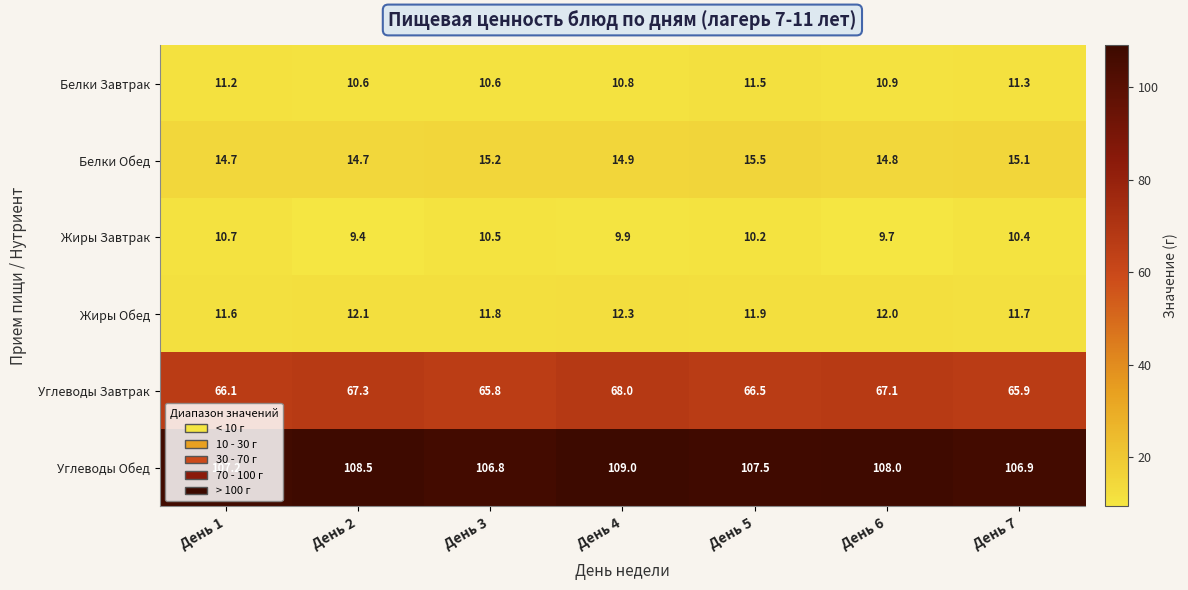

At which category does the chart reach its minimum across all series?

День 2